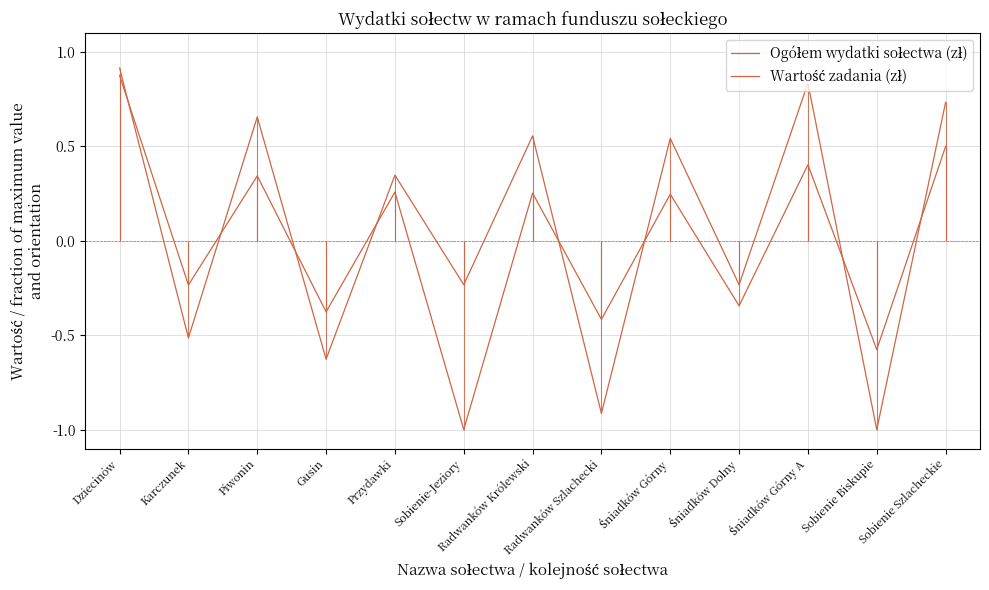

Is it true that Ogółem wydatki sołectwa (zł) equals 0.3 at Piwonin?

True